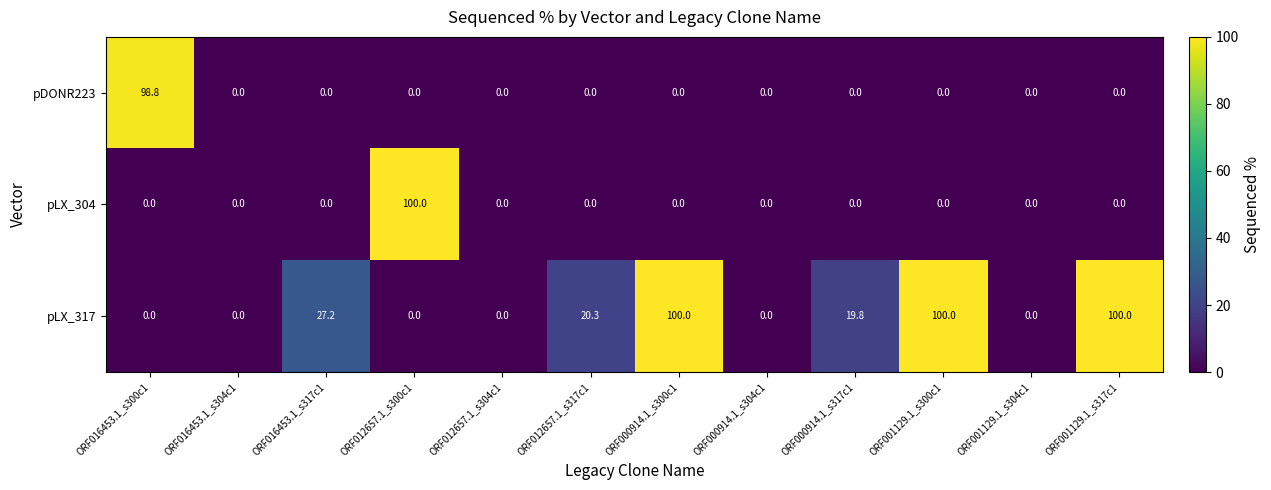

Is it true that pLX_304 equals 0.0 at ORF016453.1_s317c1?

True